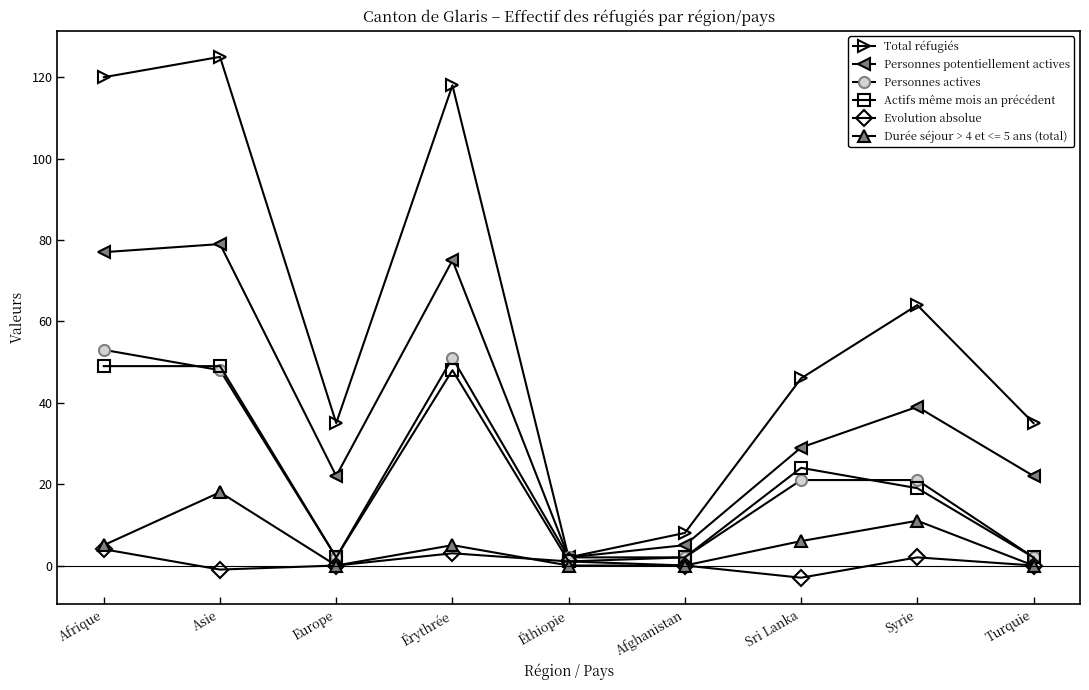

What is the label of the 1st point from the left?

Afrique